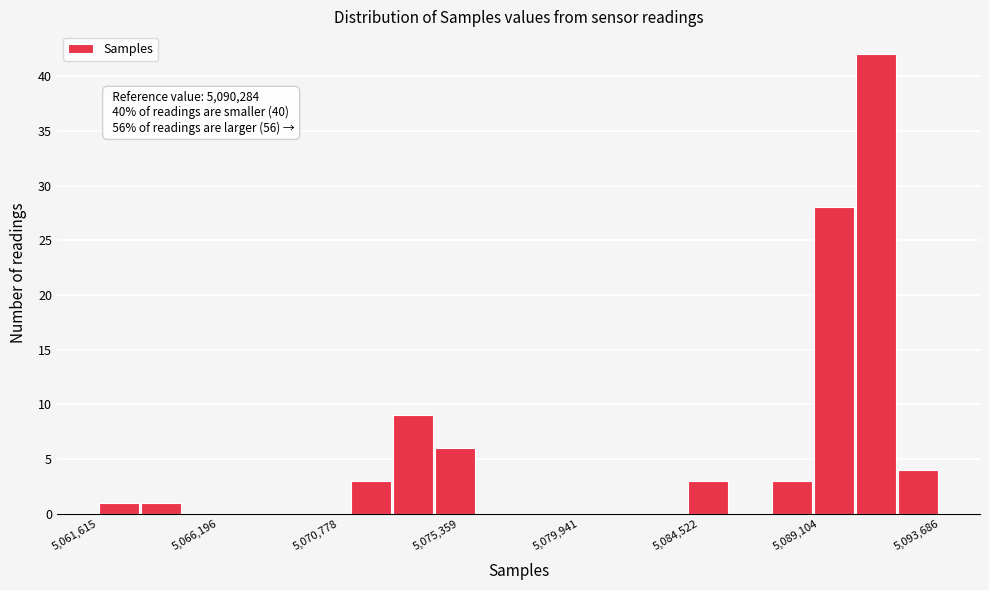

Read against the x-axis, roughly where is the centre of the tallest bar?

5091000